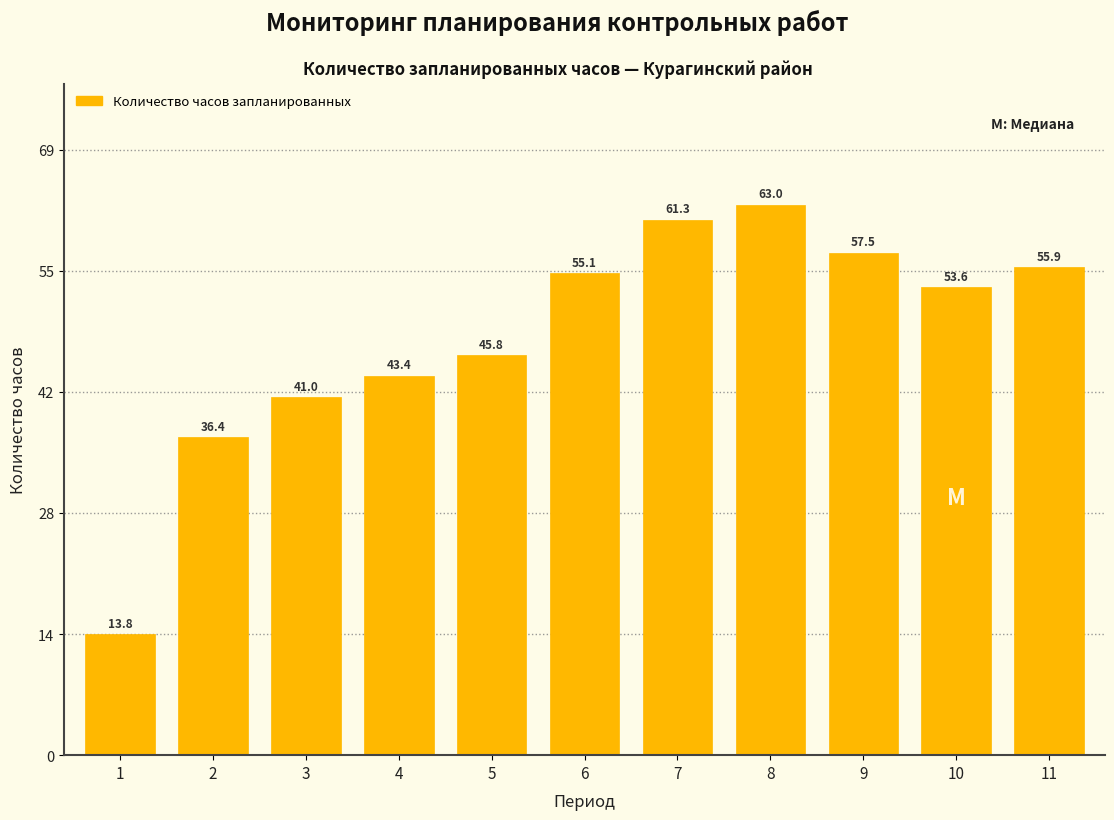

Reading left to right, what are all the values shown in this chart?

13.8	36.4	41.0	43.4	45.8	55.1	61.3	63.0	57.5	53.6	55.9